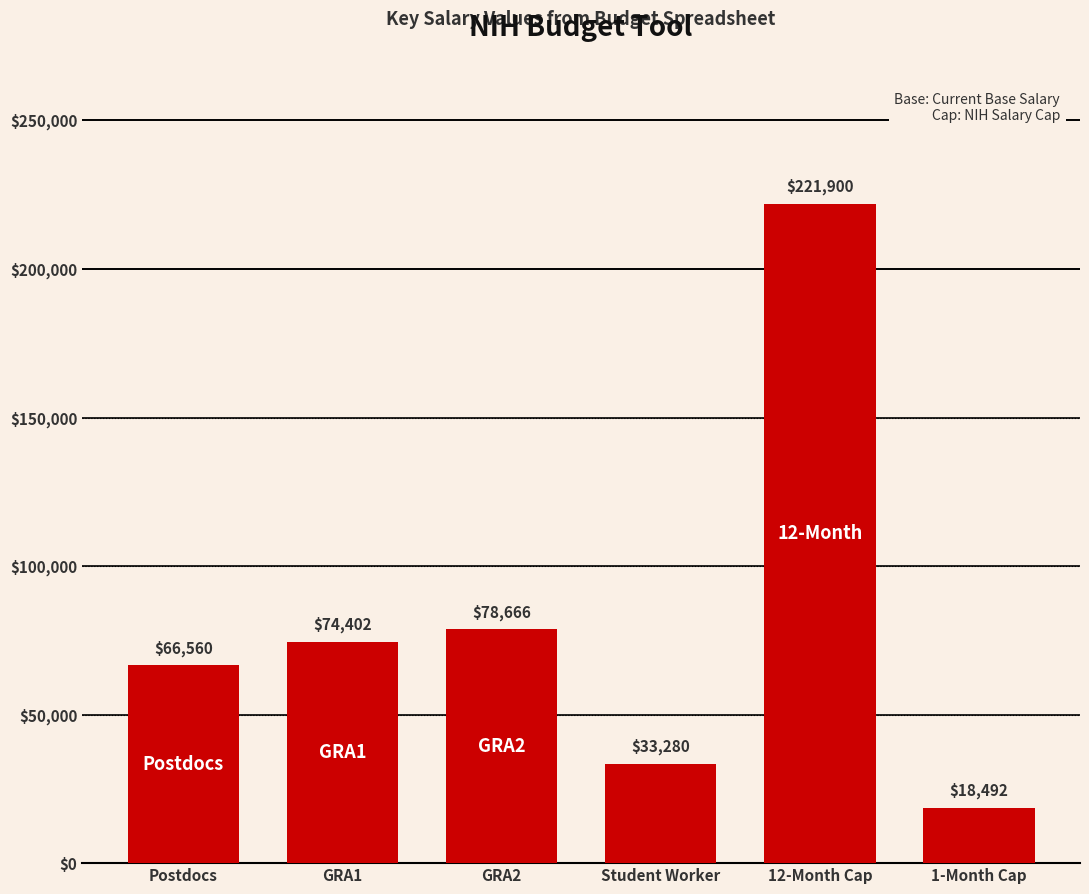

How many bars are there in total?

6